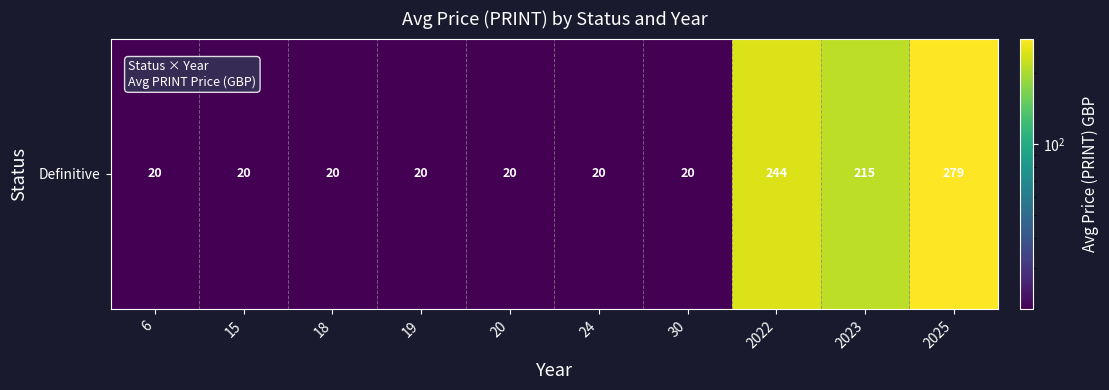

The chart shows a value of 52.7 at 2023. True or false?

False